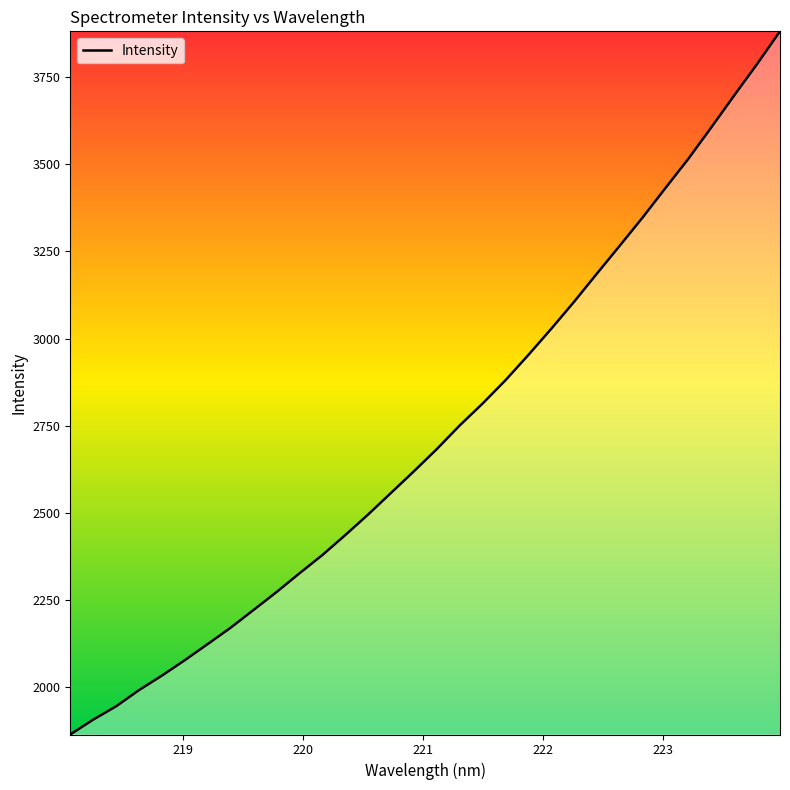

What is the smallest value displayed?

1864.0